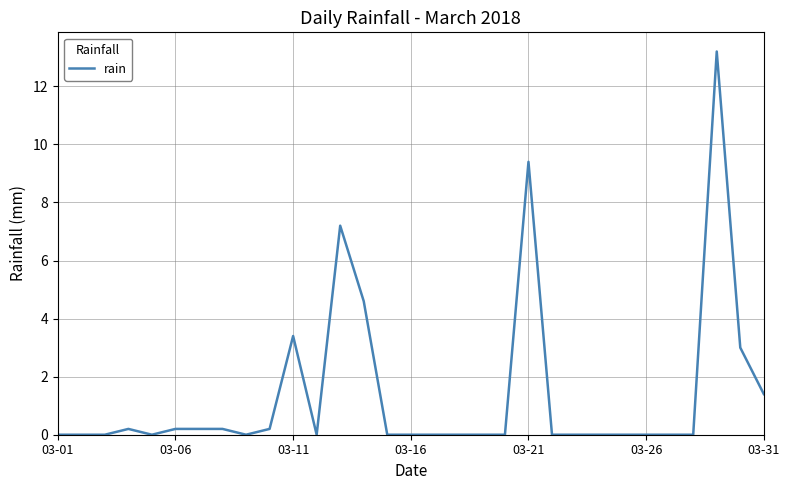

What is the maximum value shown in the chart?

13.2